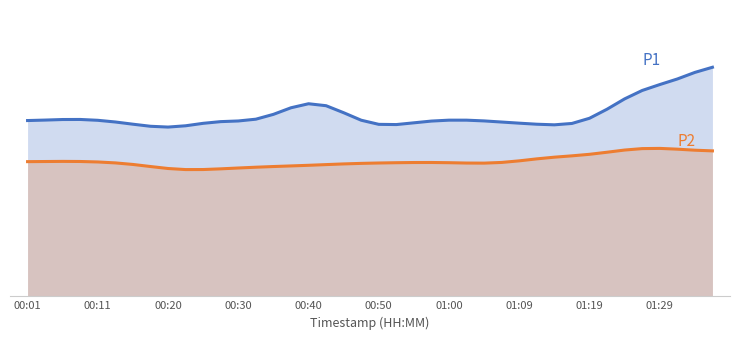

Which series has the largest total across all categories?

P1